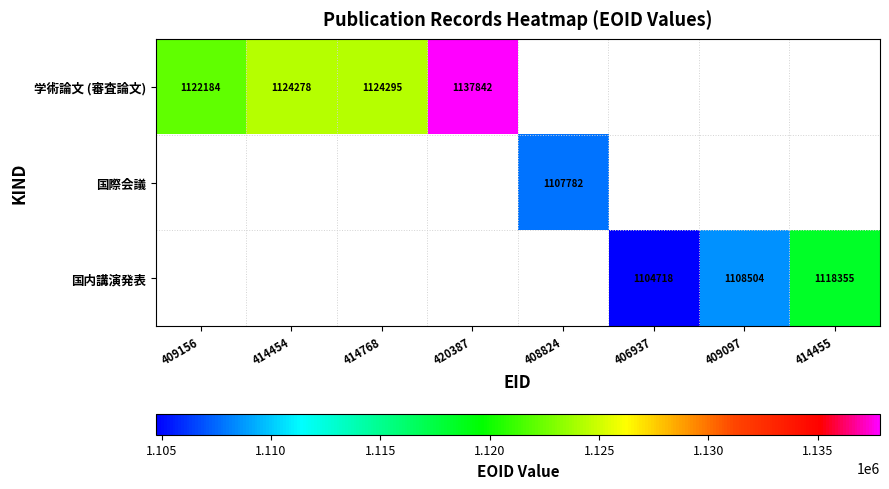

Is it true that 学術論文 (審査論文) equals 1723182.7 at 420387?

False